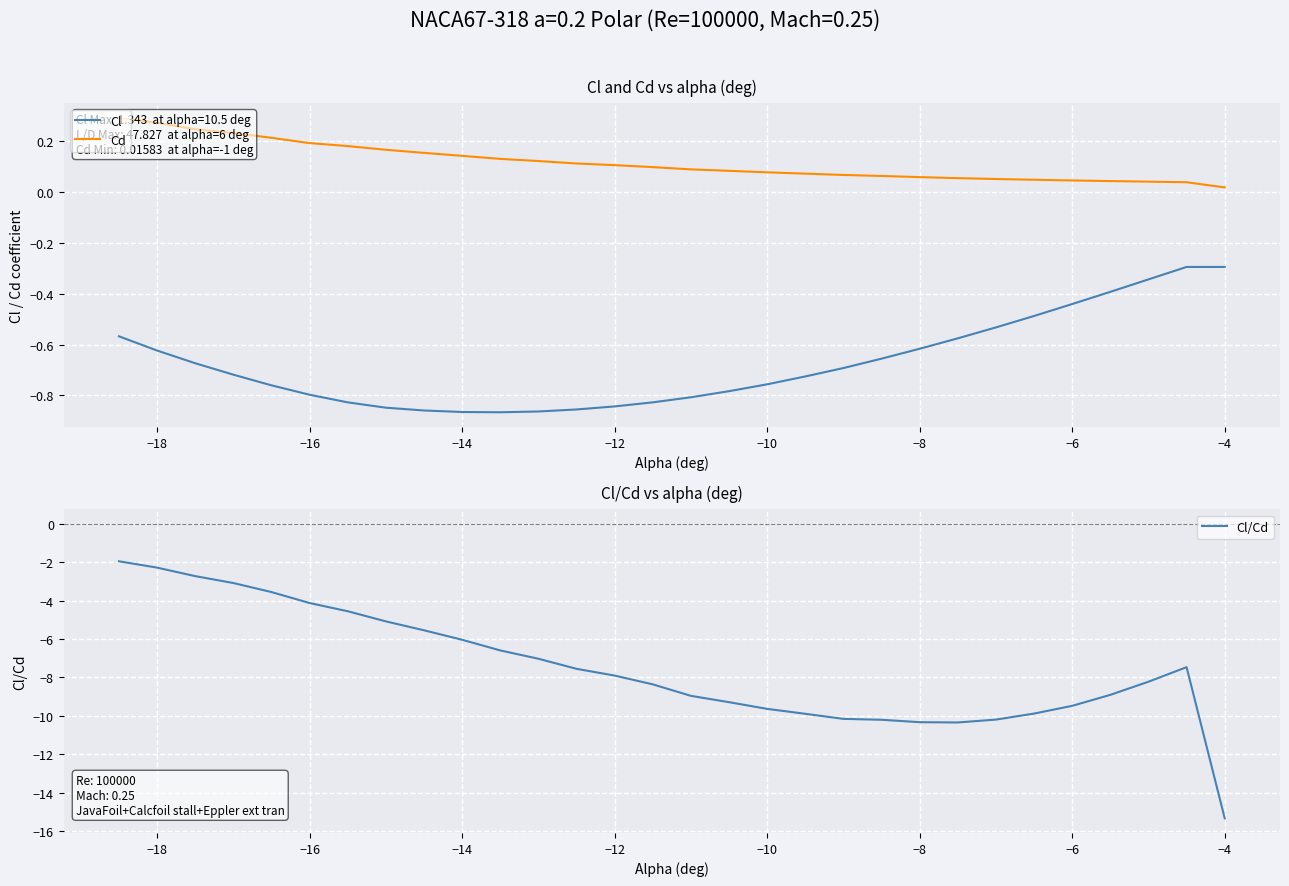

What is the highest value of the Cl/Cd series?

-1.9